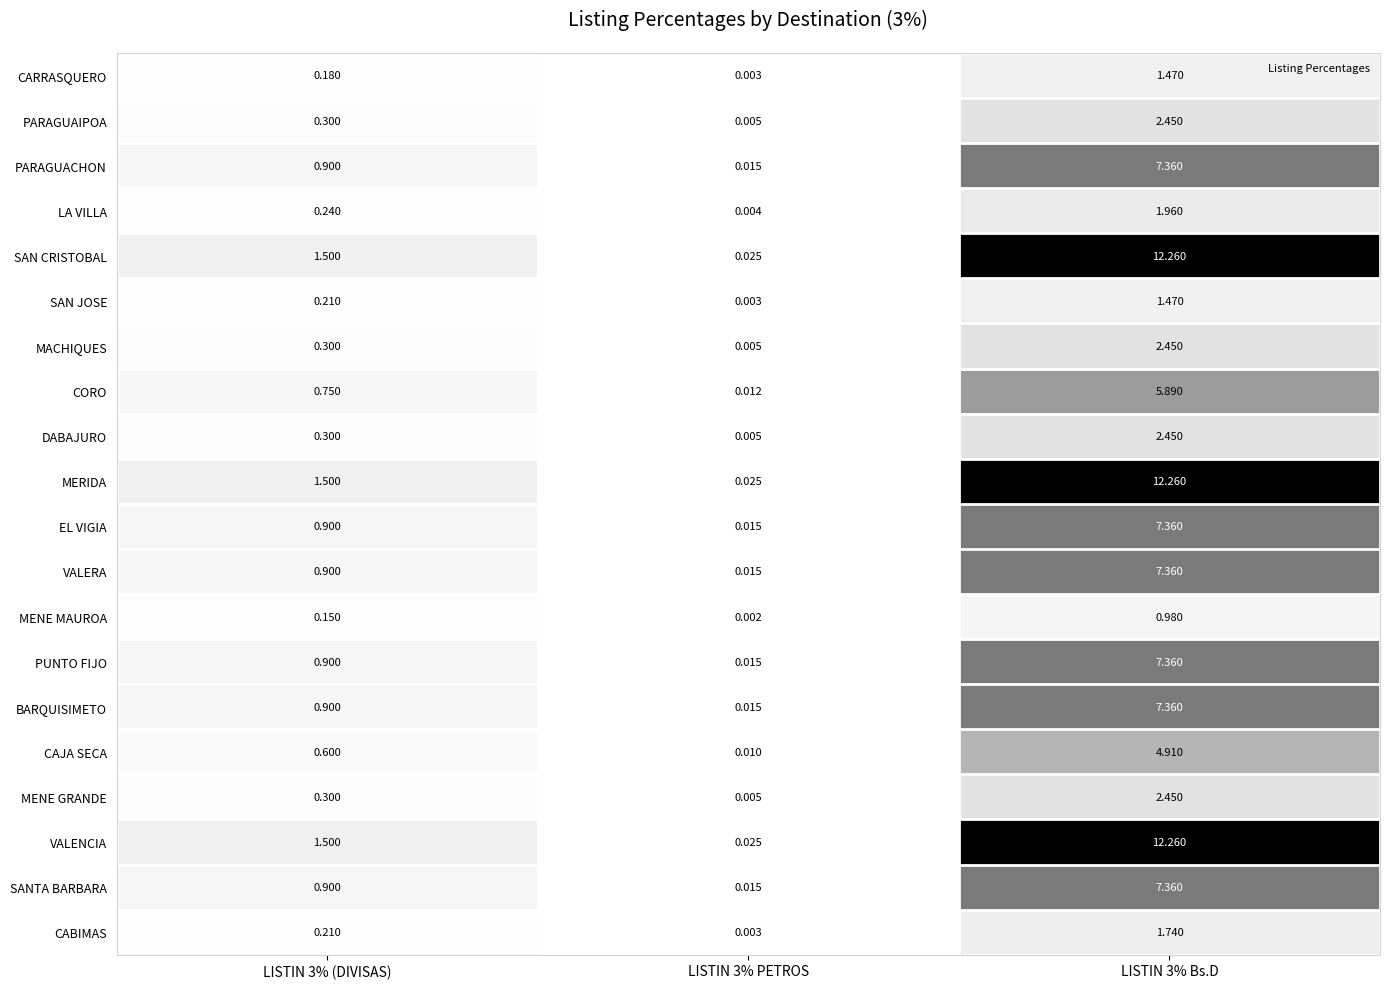

Is the value of DABAJURO at LISTIN 3% (DIVISAS) greater than the value of CABIMAS at LISTIN 3% (DIVISAS)?

Yes